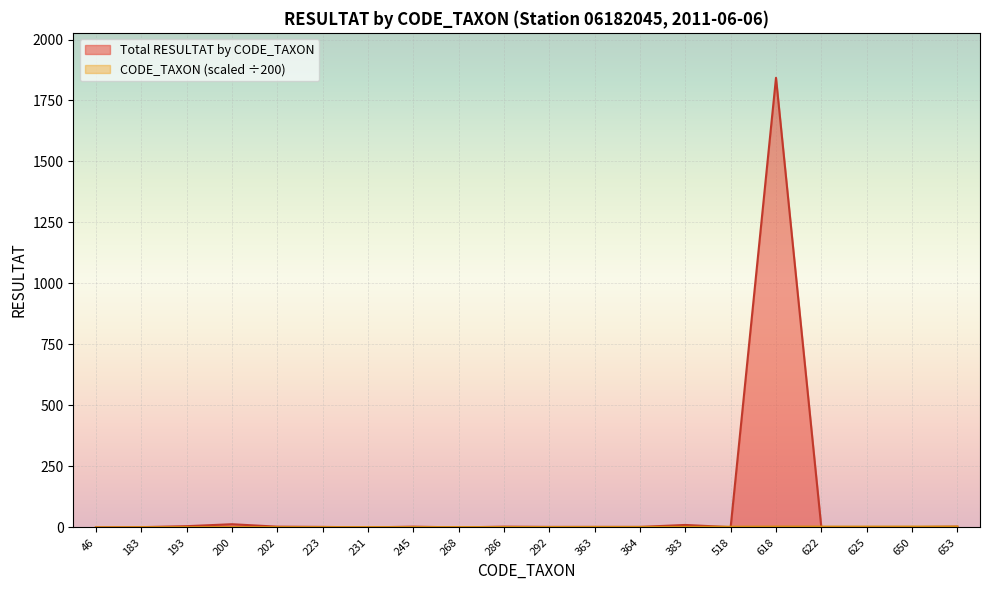

Is it true that Total RESULTAT by CODE_TAXON equals 3.4 at 223?

False